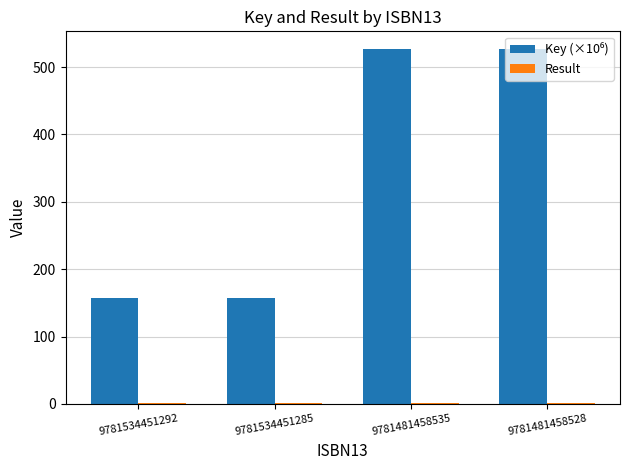

Are the bars grouped side by side (vs. stacked)?

Yes